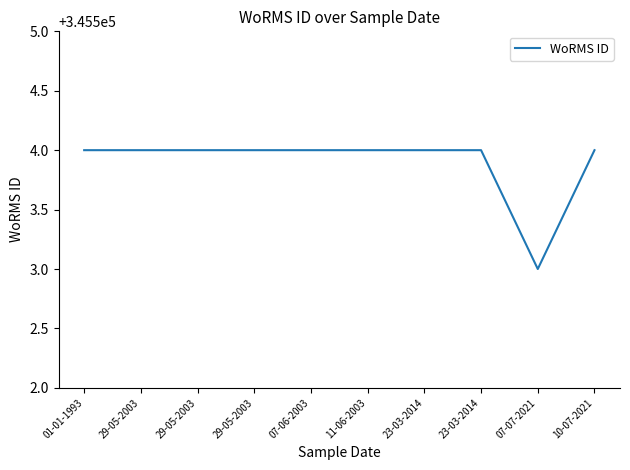

What is the minimum value shown in the chart?

345503